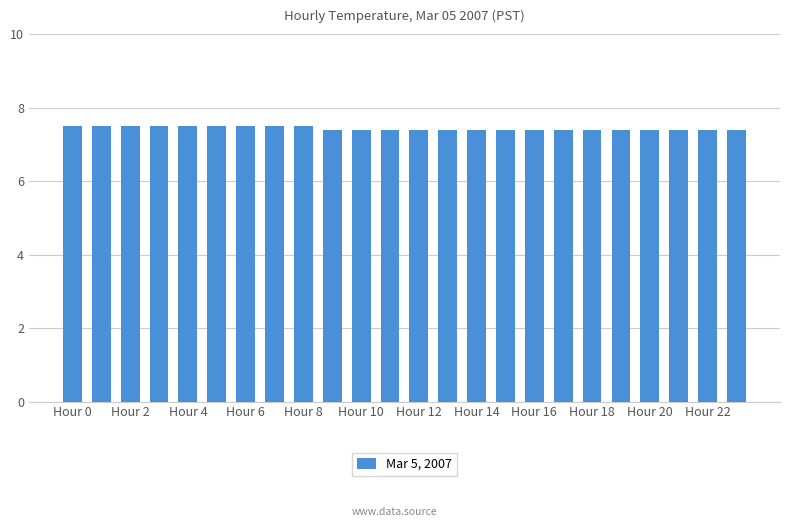

Count the number of categories in the chart.

24